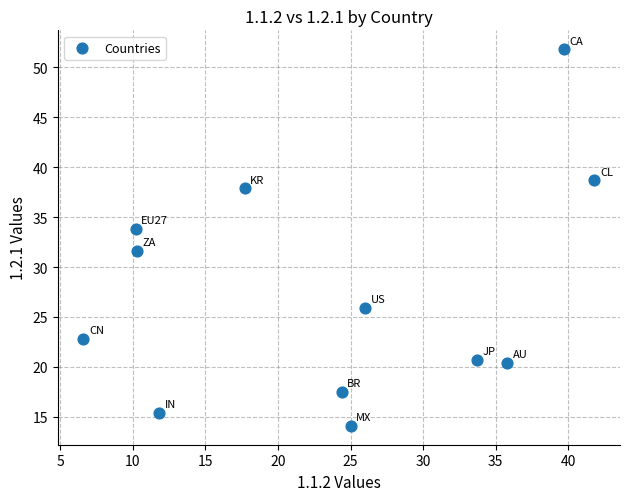

What is the average X value?

23.6